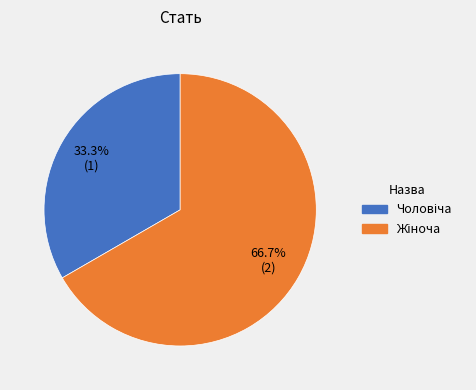

Is there any slice that represents more than half of the pie?

Yes